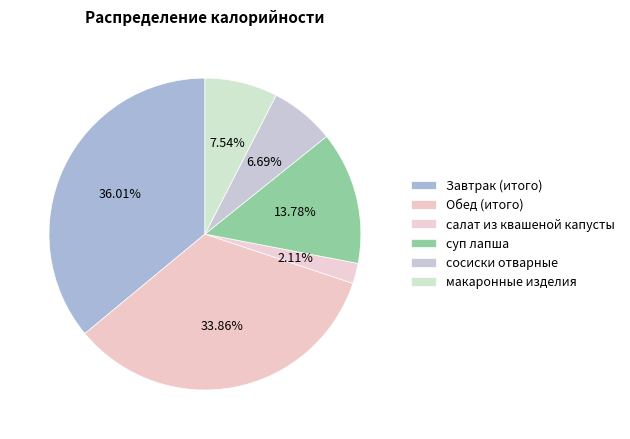

What is the largest slice in the pie chart?

Завтрак (итого)